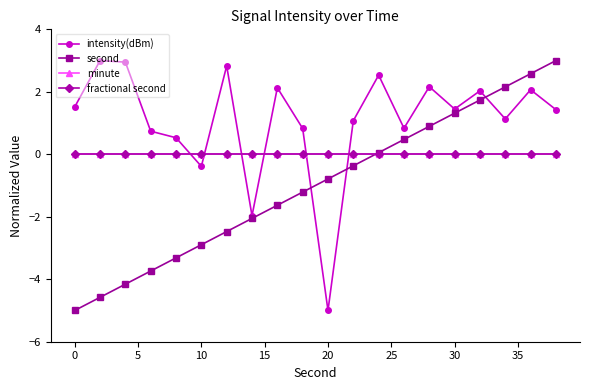

True or false: intensity(dBm) and second cross at least once.

True